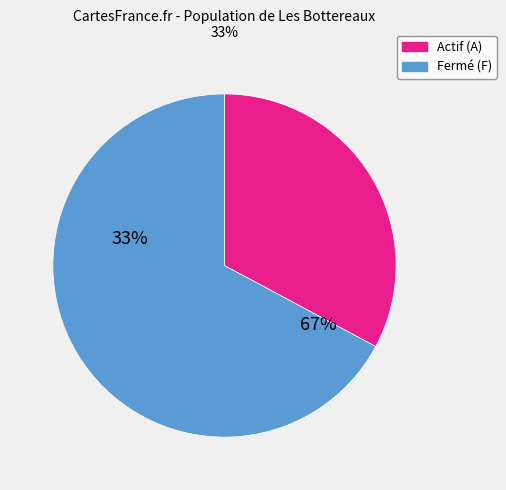

Is there a majority slice in this chart?

Yes